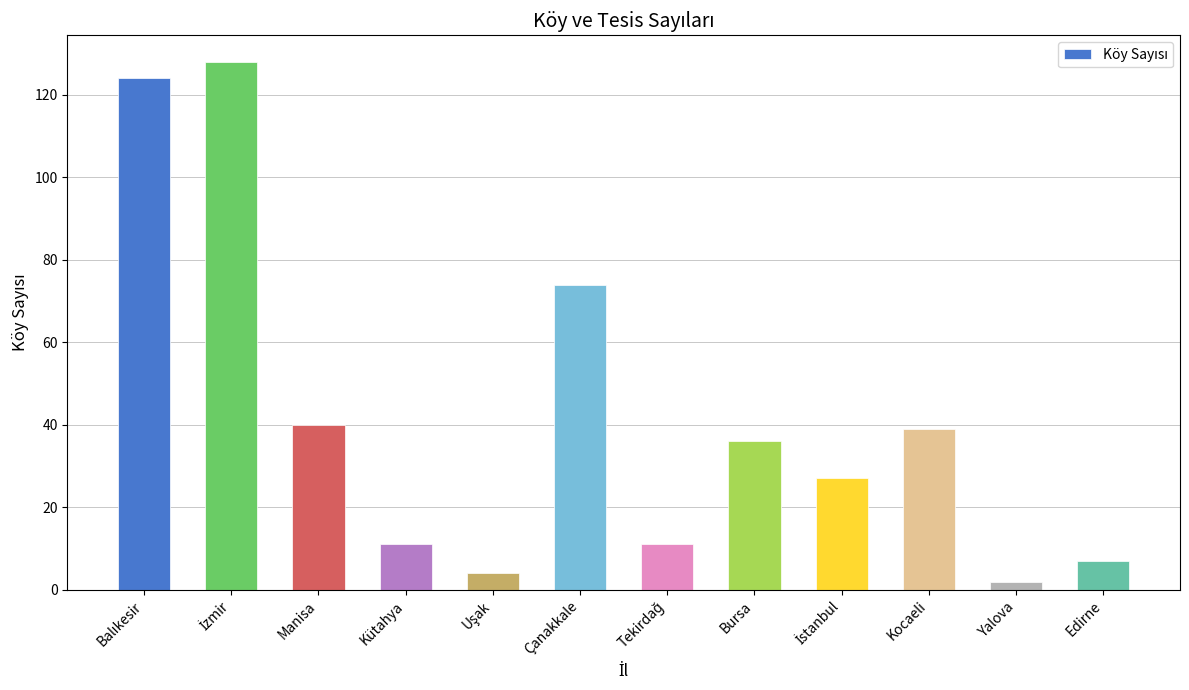

Reading right to left, extract all data points from this chart.

7	2	39	27	36	11	74	4	11	40	128	124